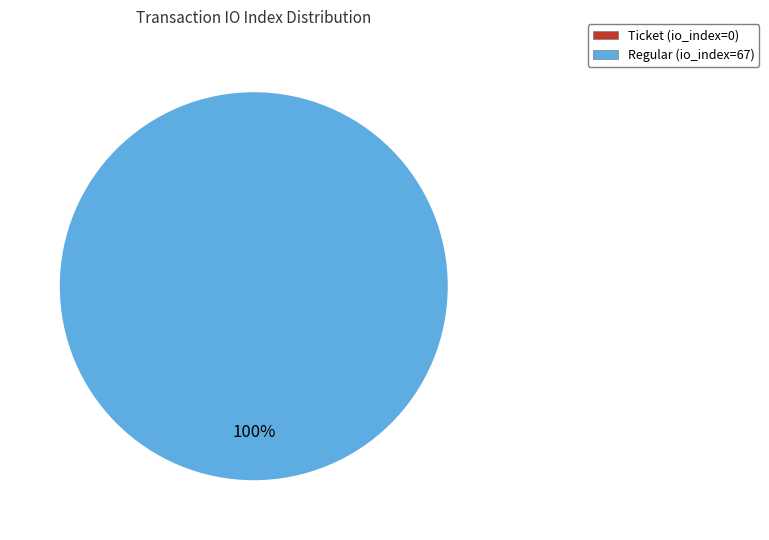

The Ticket (io_index=0) slice represents 0% of the pie. True or false?

True